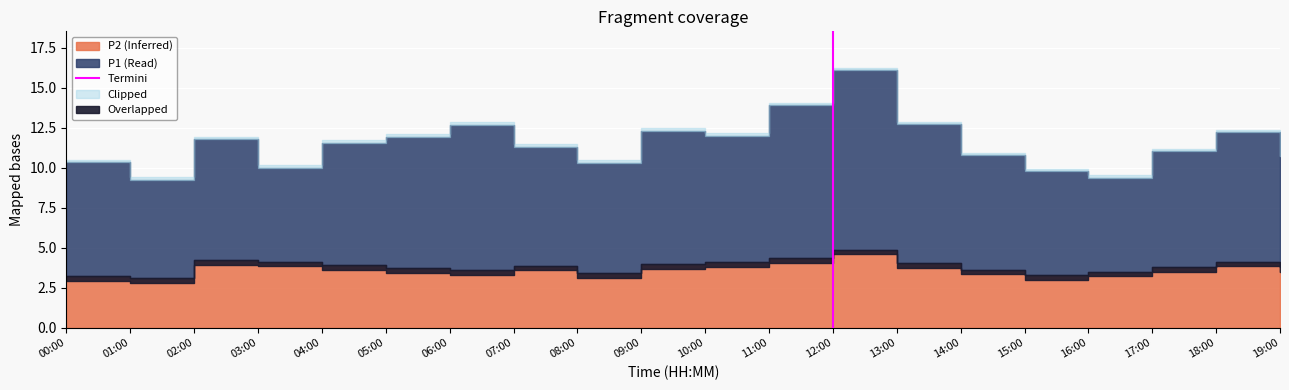

The value at 12:00 is 0. True or false?

False